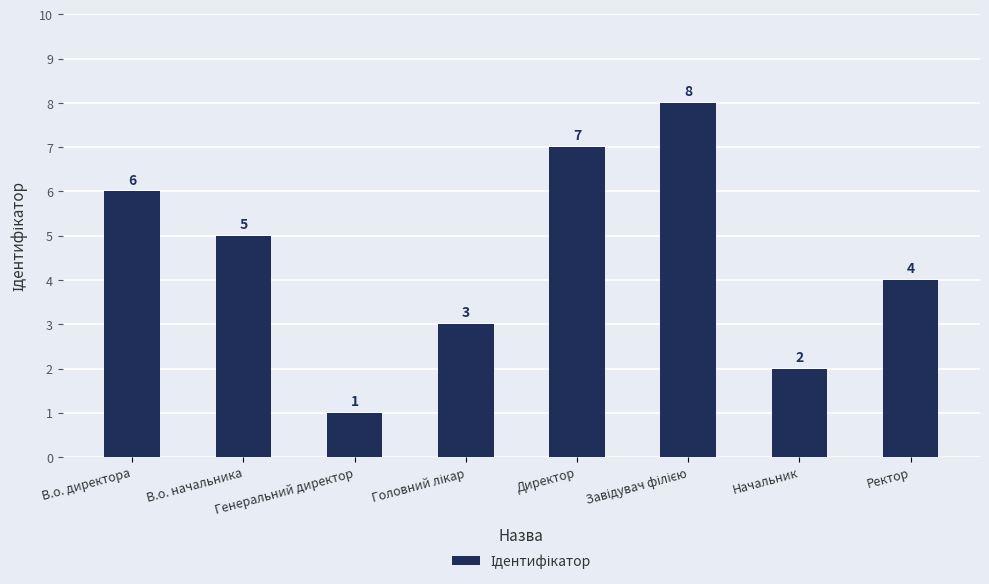

What is the value of the 4th bar from the left?

3